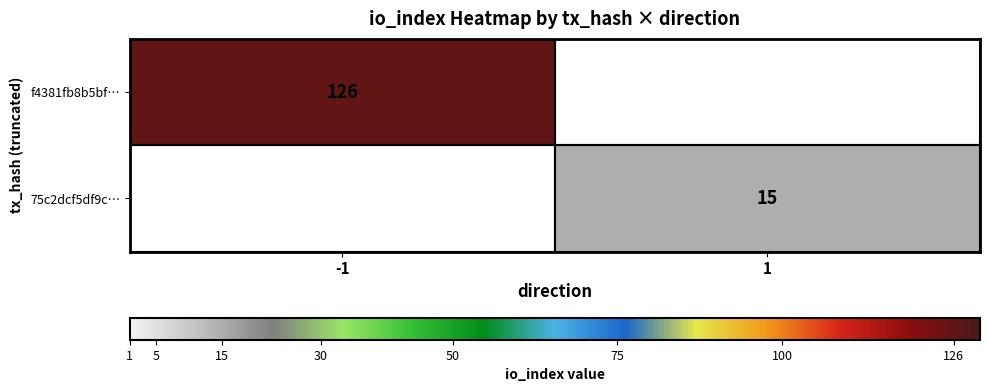

The value of 75c2dcf5df9c… at 1 is 24. True or false?

False